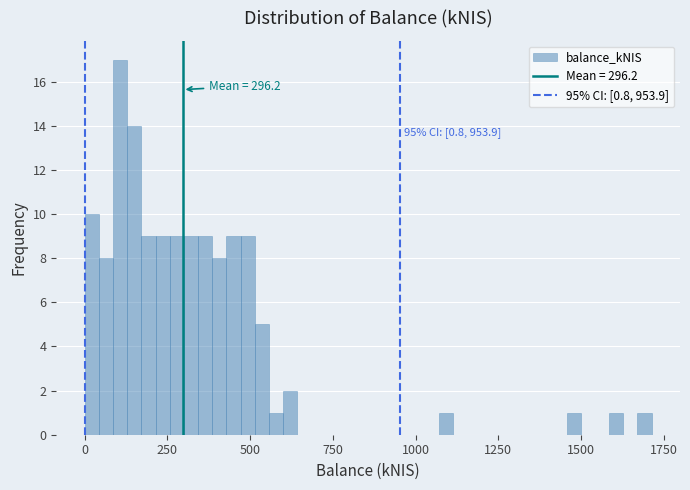

Around what value on the x-axis is the tallest bar? Give the approximate position of its centre, as read against the axis.

100